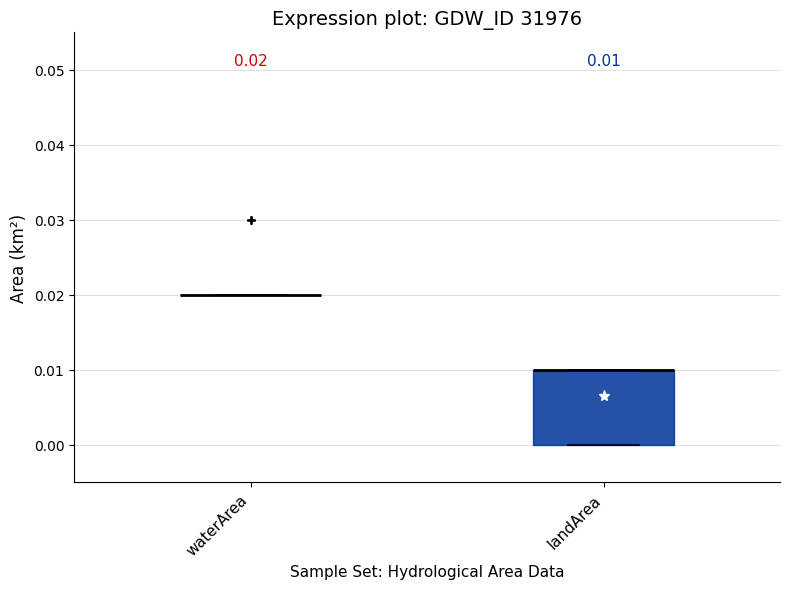

Which box is the tallest, from its lower edge to its upper edge?

landArea